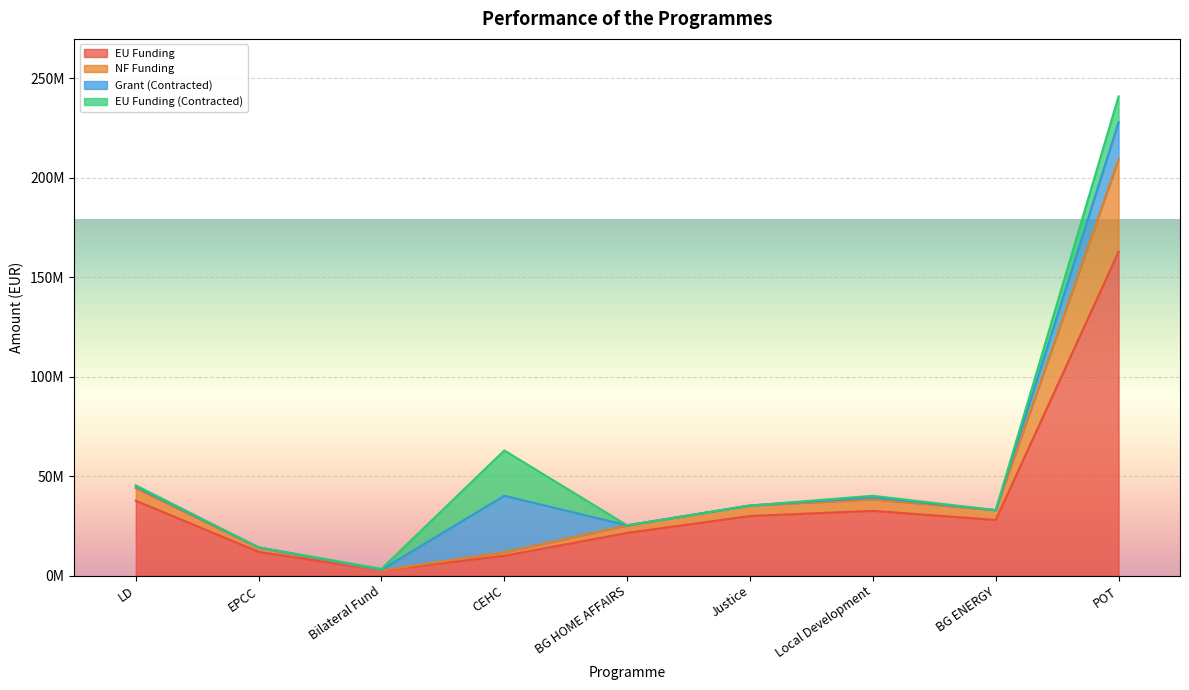

What is the difference between the maximum and minimum values in the NF Funding series?

206787938.1